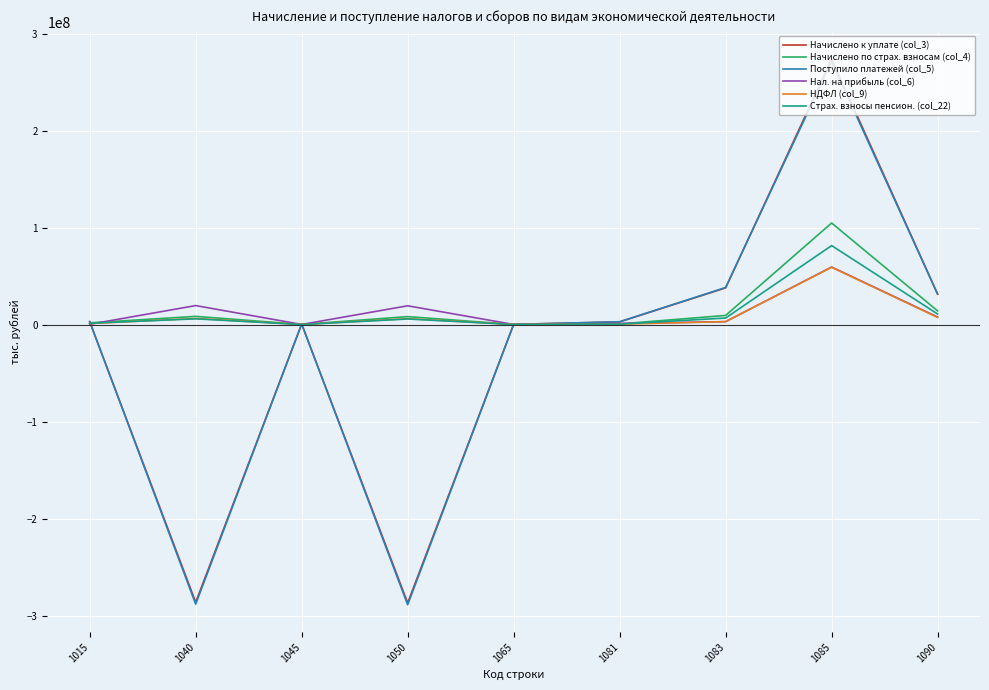

Which series has the largest range (max minus min)?

Начислено к уплате (col_3)